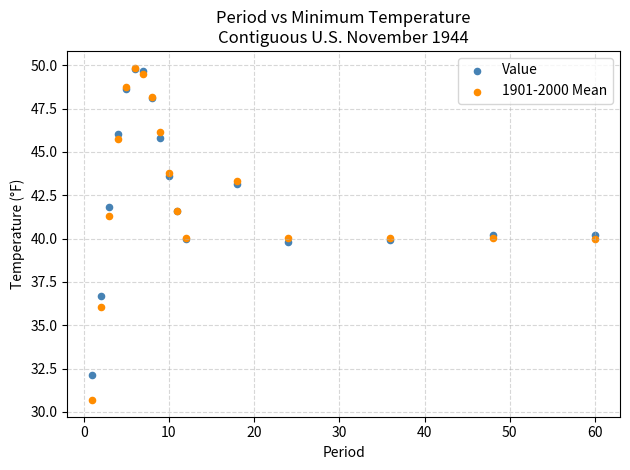

Which series has the widest spread of Y values?

1901-2000 Mean